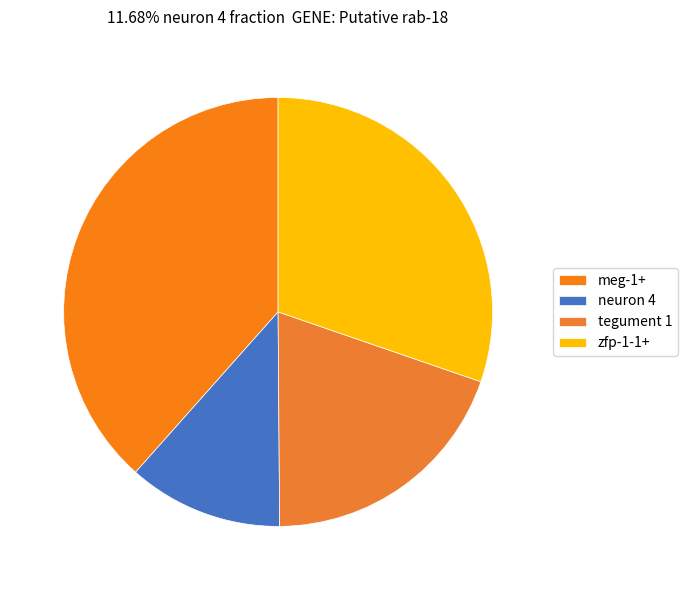

True or false: zfp-1-1+ accounts for 41% of the total.

False